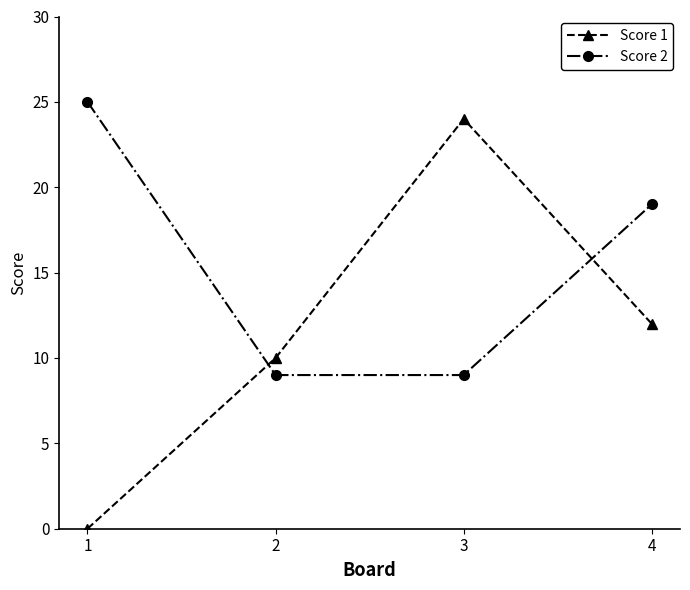

What is the value of the Score 2 point at the 2nd from the left?

9